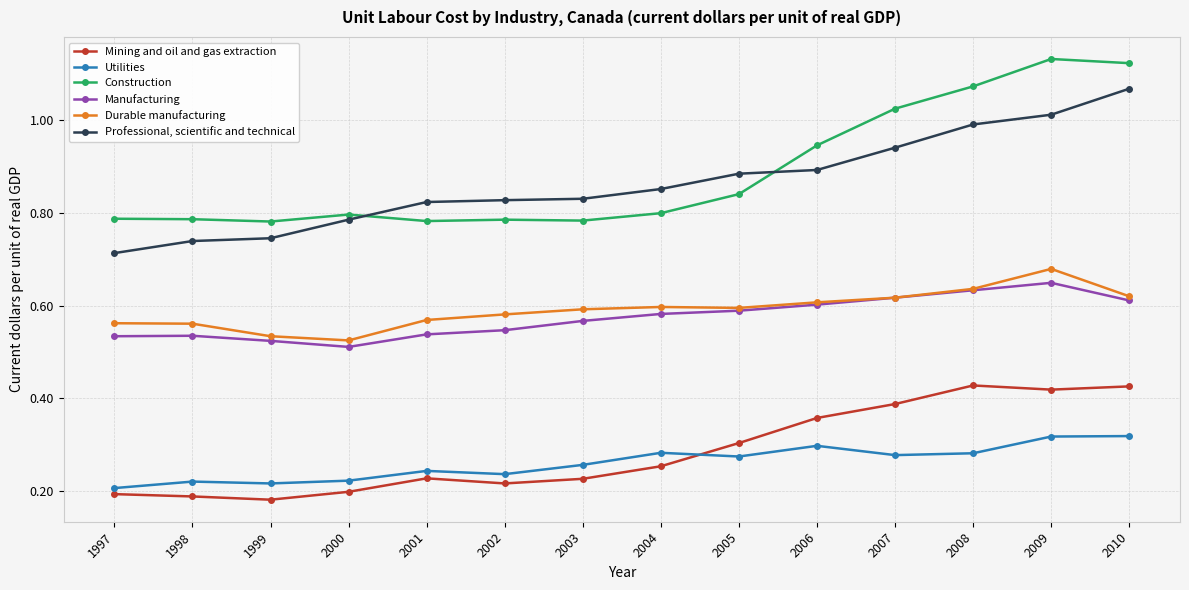

What is the total value across all series at 2008?

4.0